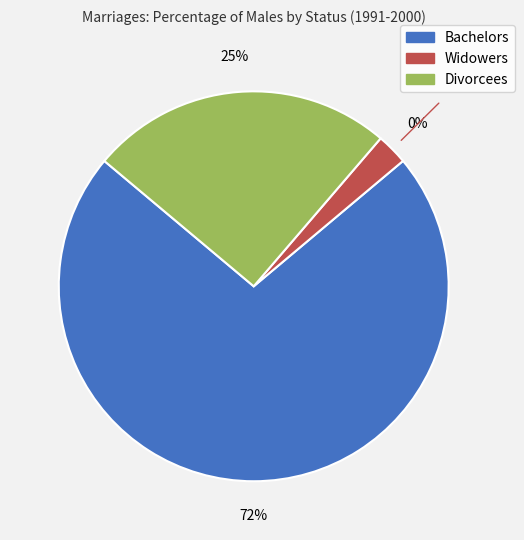

Which slice is the smallest?

Widowers